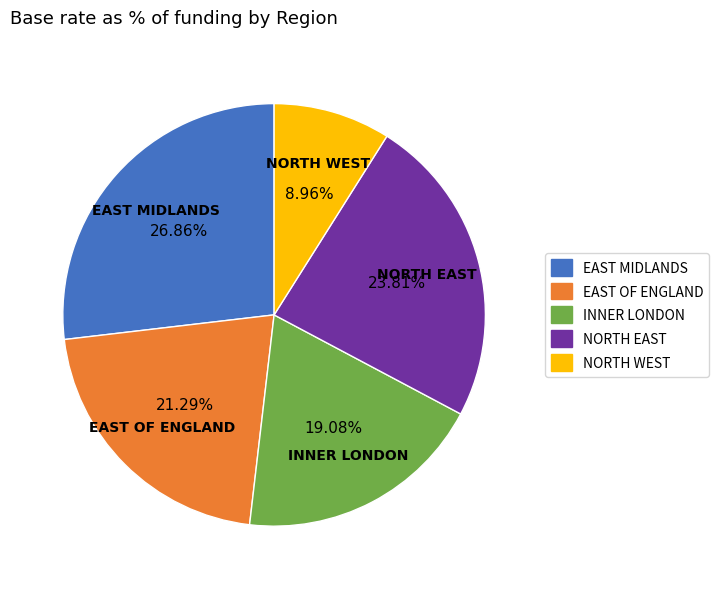

Do INNER LONDON and NORTH EAST together represent more than half of the pie?

No